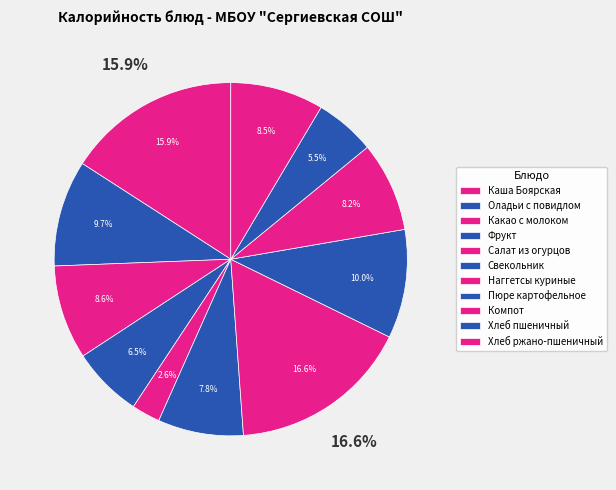

How many slices are in this pie chart?

11